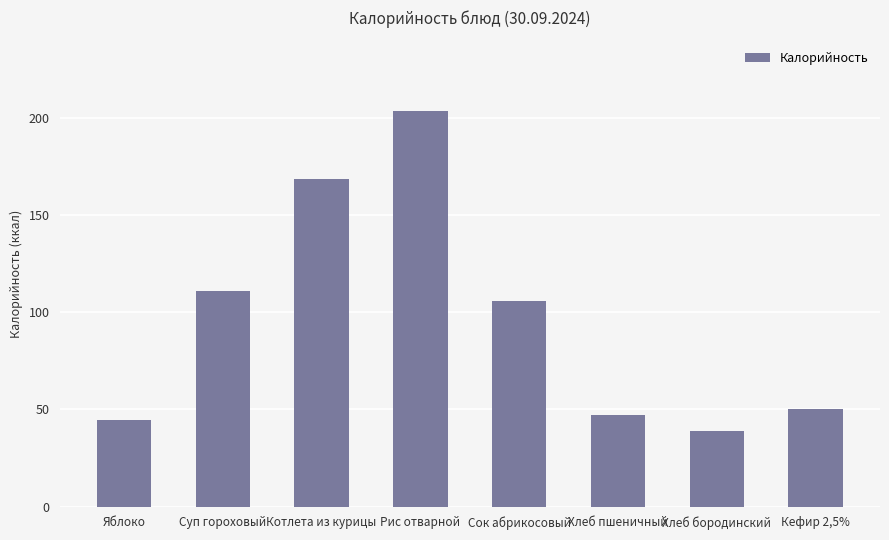

What is the ratio of the value at Рис отварной to the value at Хлеб бородинский?

5.2